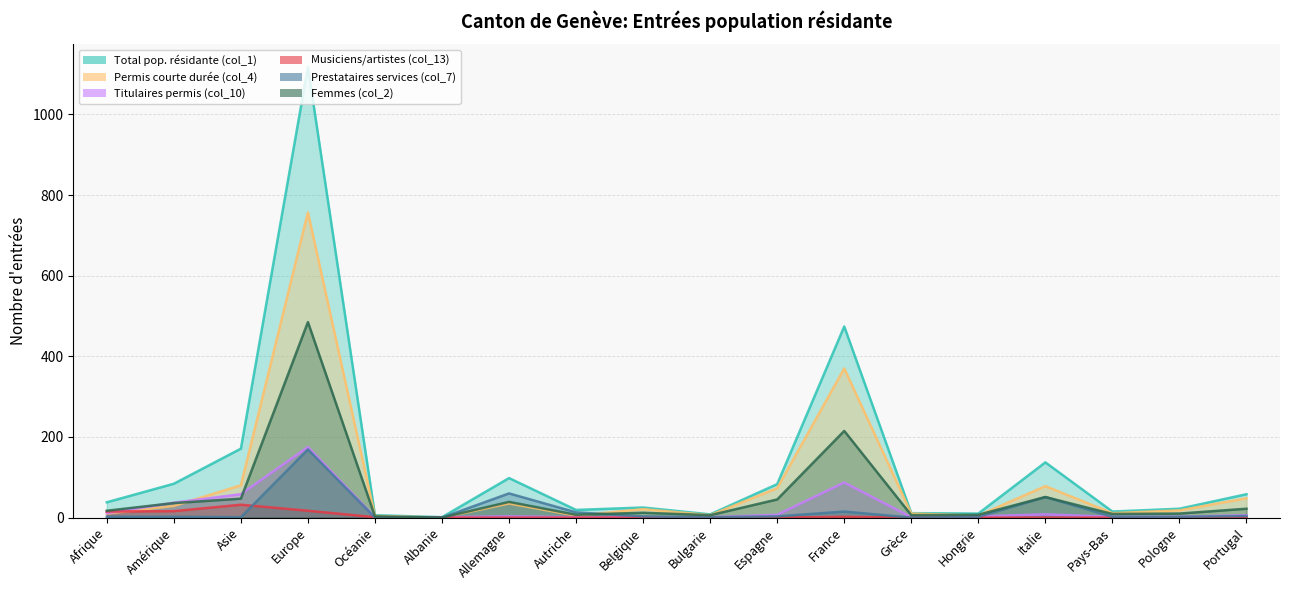

True or false: Total pop. résidante (col_1) and Titulaires permis (col_10) intersect in this chart.

False